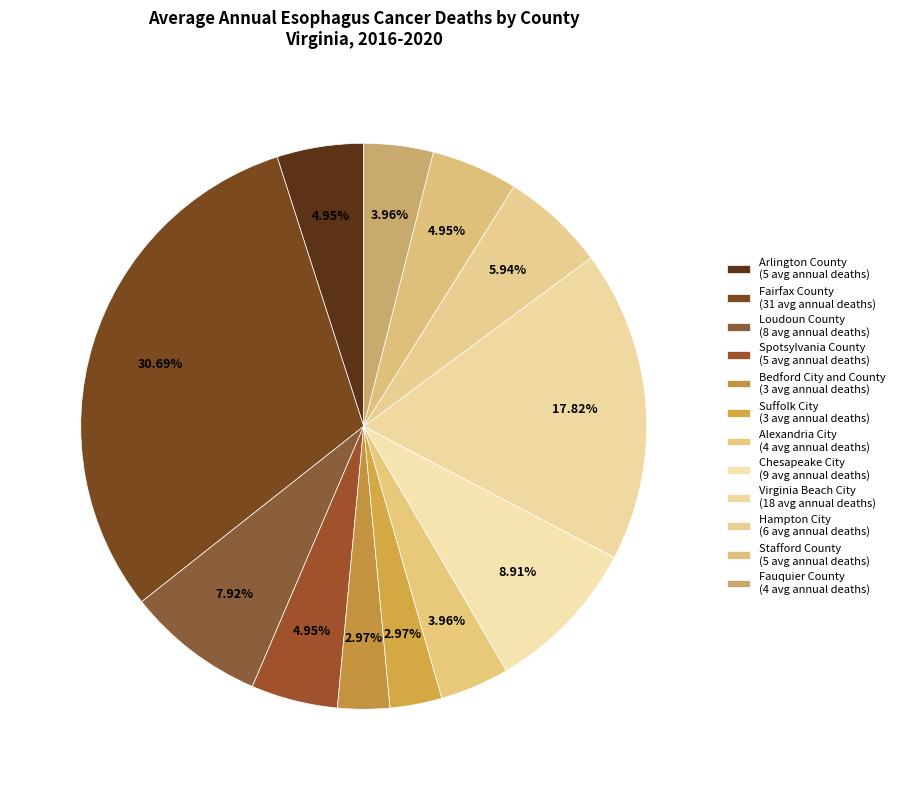

Does any single category account for the majority?

No